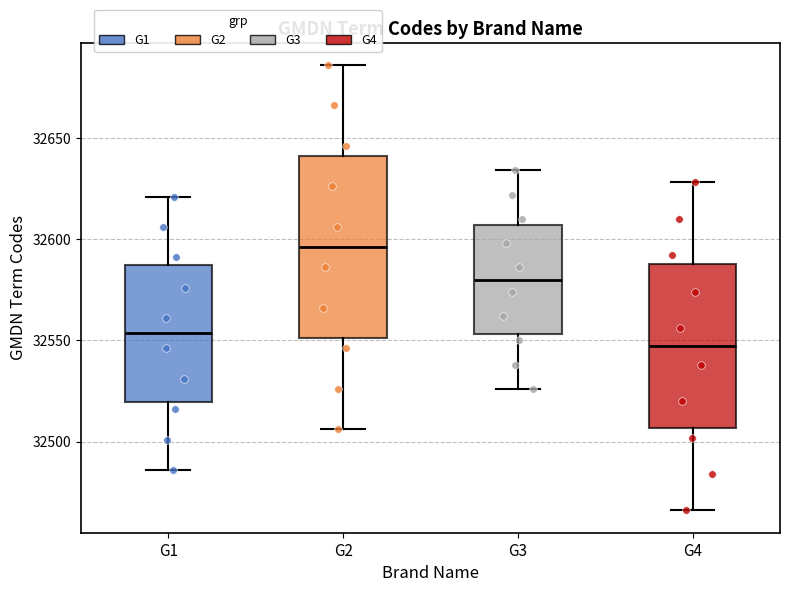

Which box's median line is the highest?

G2